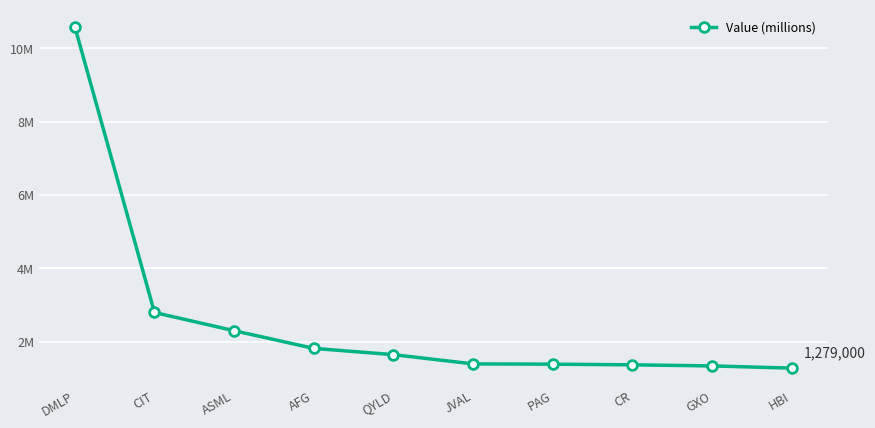

Is this an area chart (filled region under the line)?

No